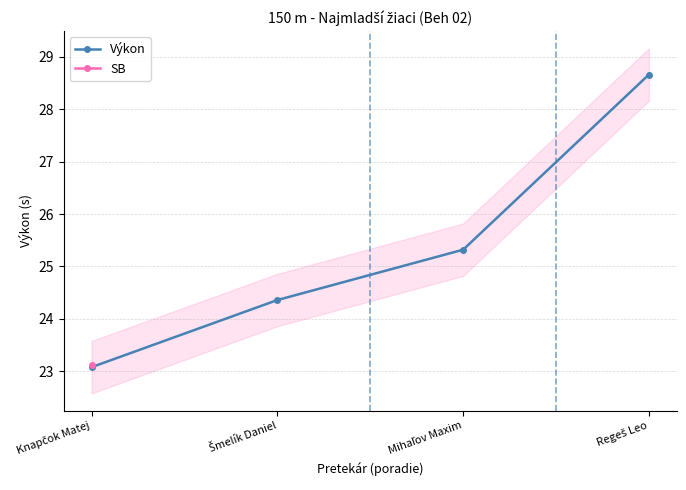

Which has a higher value, Regeš Leo or Mihaľov Maxim?

Regeš Leo